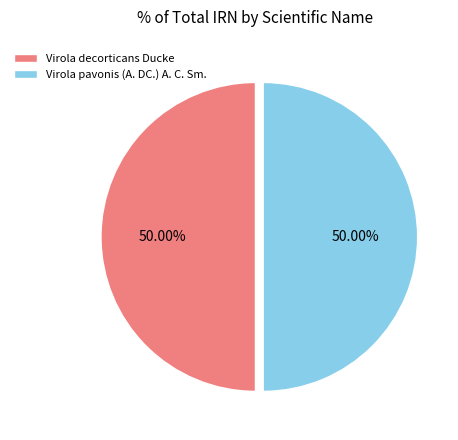

True or false: Virola decorticans Ducke accounts for 50% of the total.

True